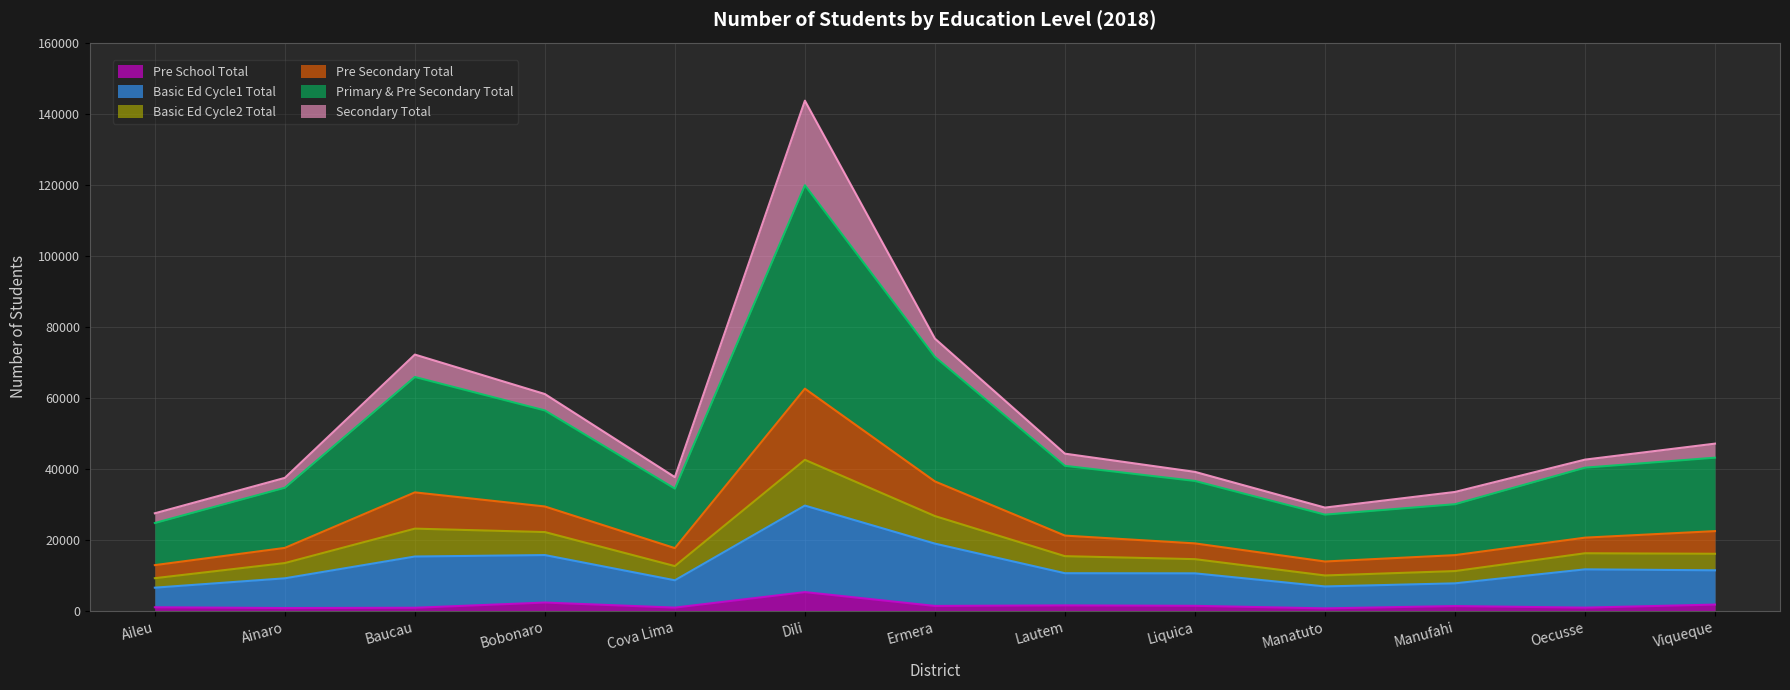

What is the total value across all series at Dili?

143669